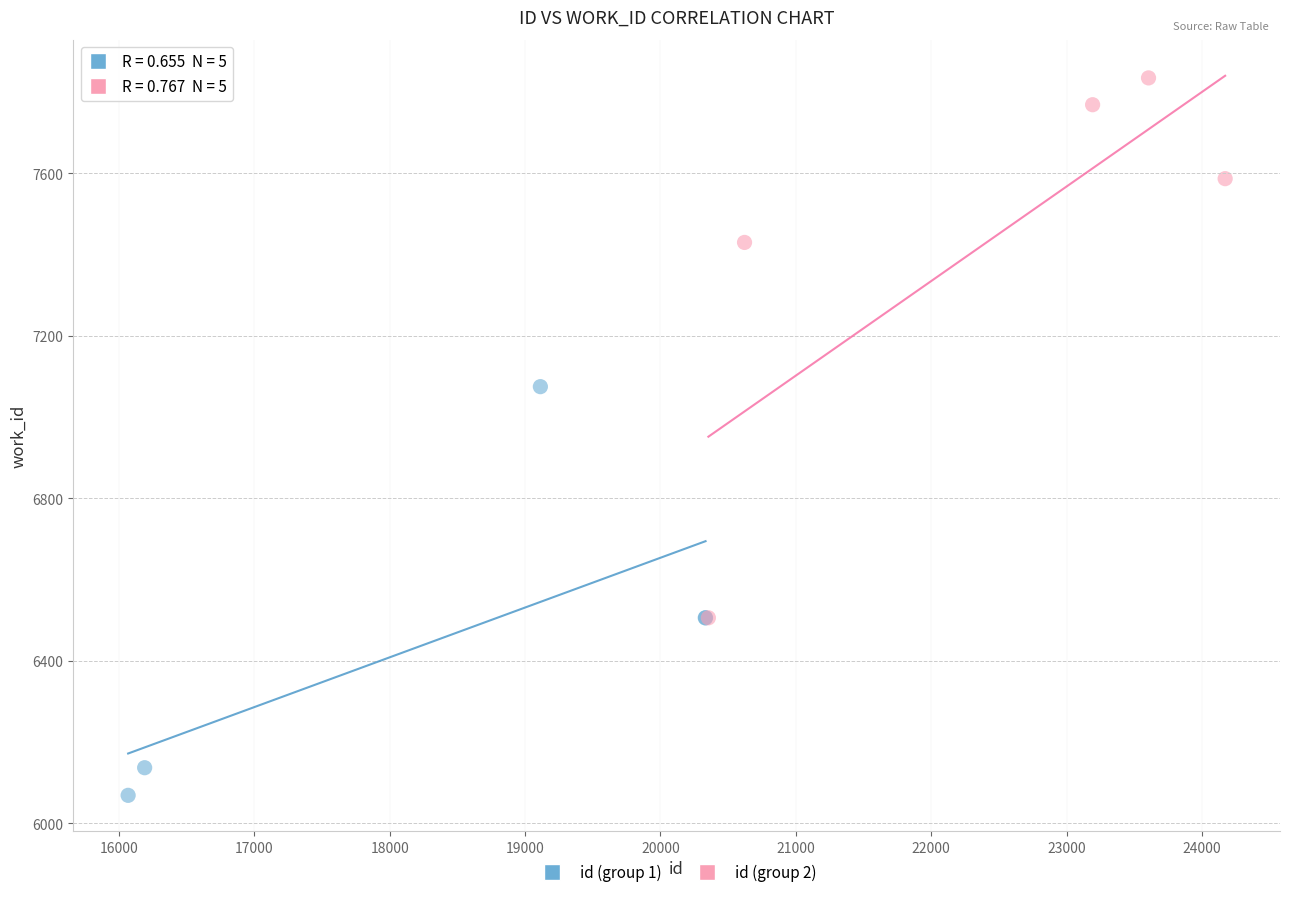

Which series contains the lowest Y value?

id (group 1)